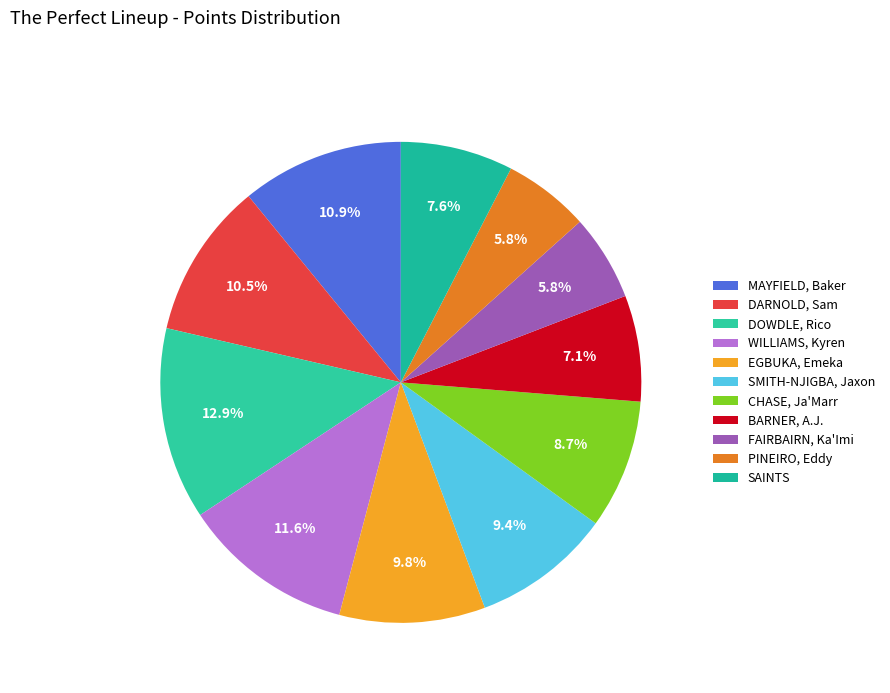

Which has a higher value, EGBUKA, Emeka or FAIRBAIRN, Ka'Imi?

EGBUKA, Emeka